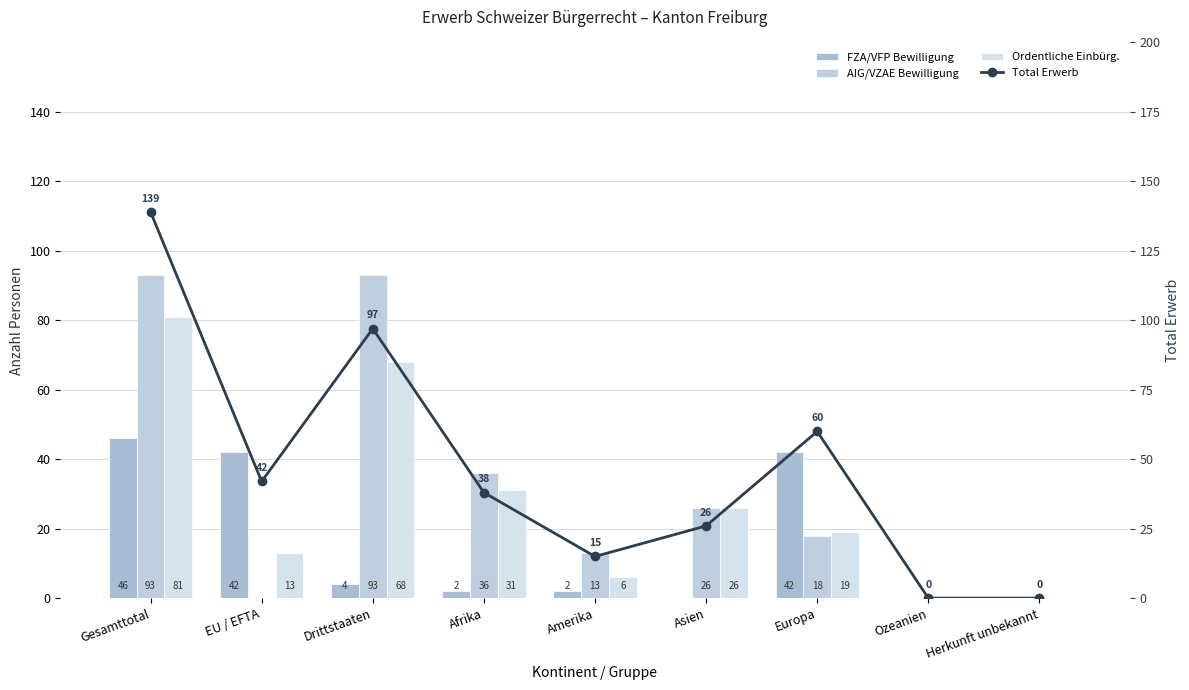

Is it true that FZA/VFP Bewilligung equals 42 at Europa?

True